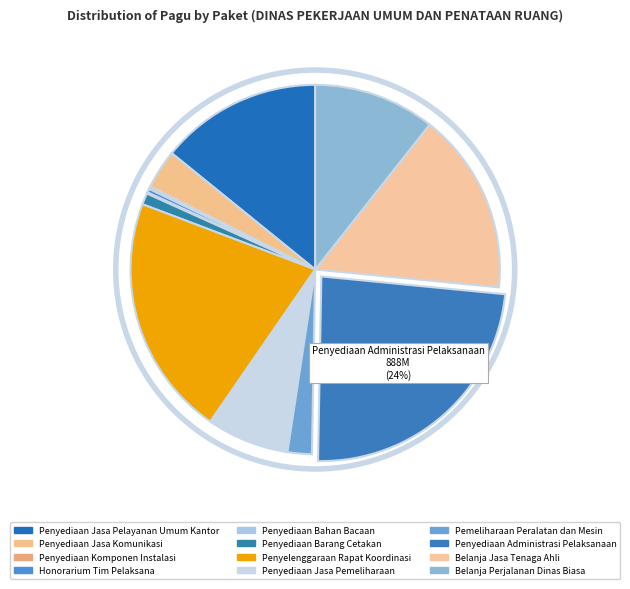

To the nearest percent, what is the difference between the Honorarium Tim Pelaksana and Penyediaan Barang Cetakan slice percentages?

1%